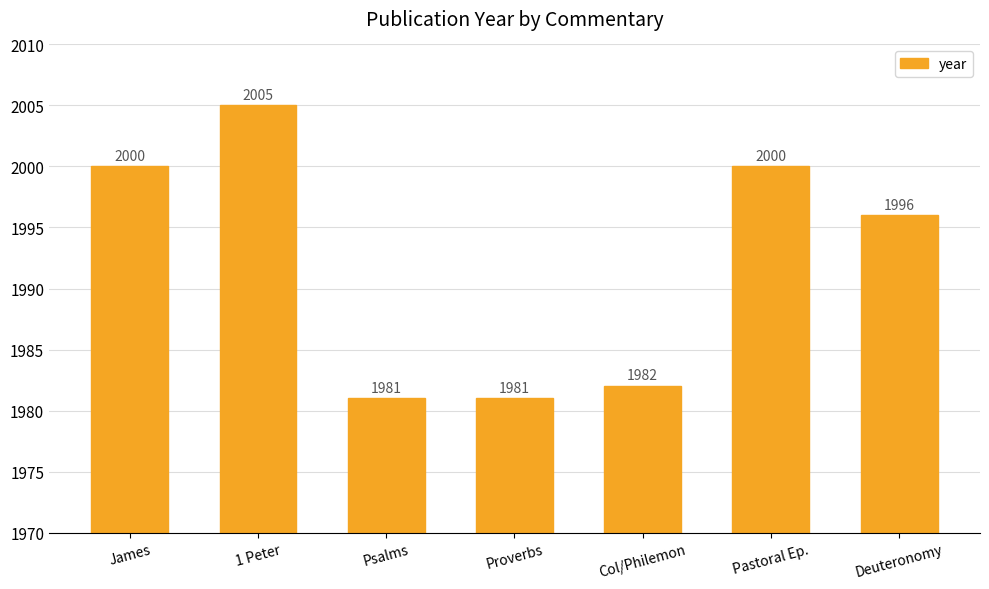

Reading left to right, extract all data points from this chart.

James=2000	1 Peter=2005	Psalms=1981	Proverbs=1981	Col/Philemon=1982	Pastoral Ep.=2000	Deuteronomy=1996